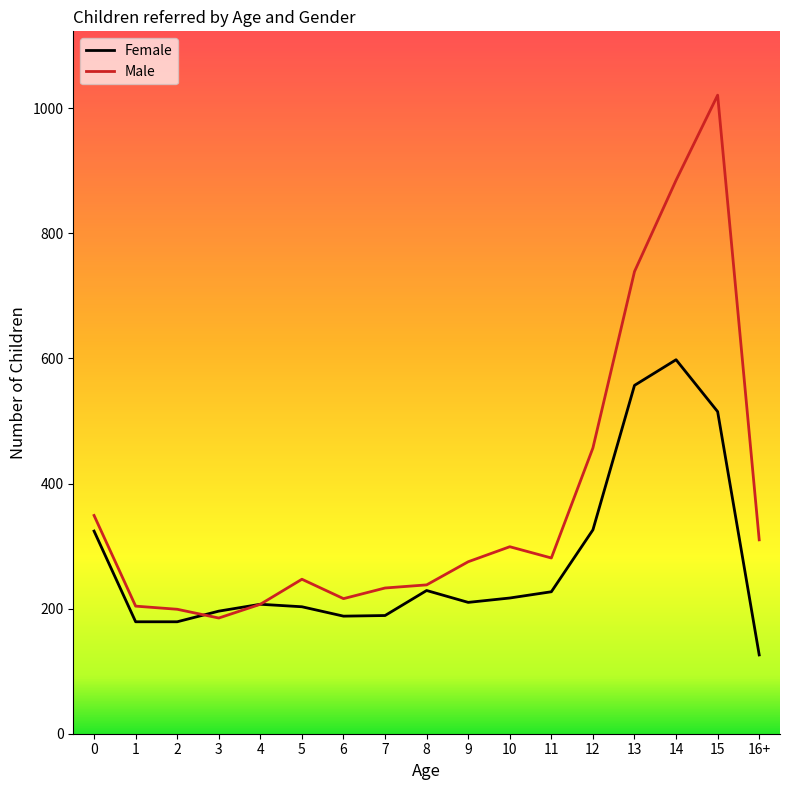

What is the lowest value of the Female series?

126